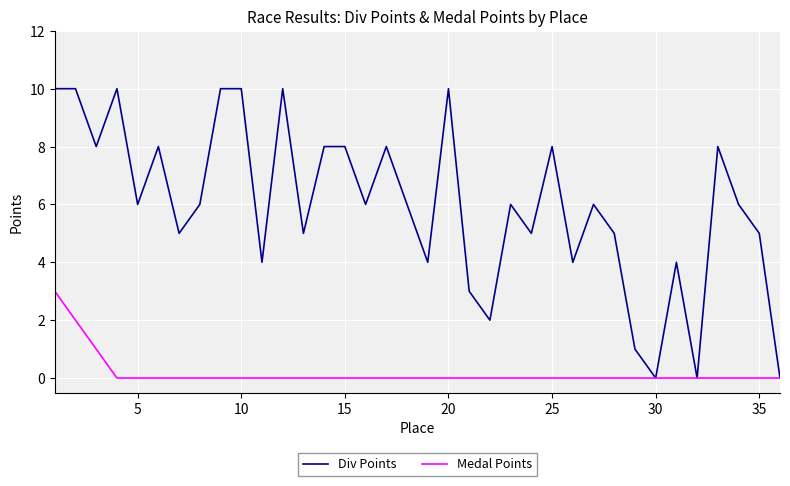

Which series has the largest total across all categories?

Div Points